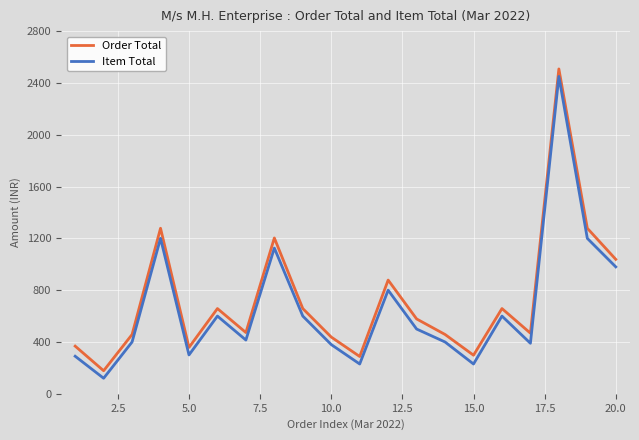

Does the chart have visible grid lines?

Yes